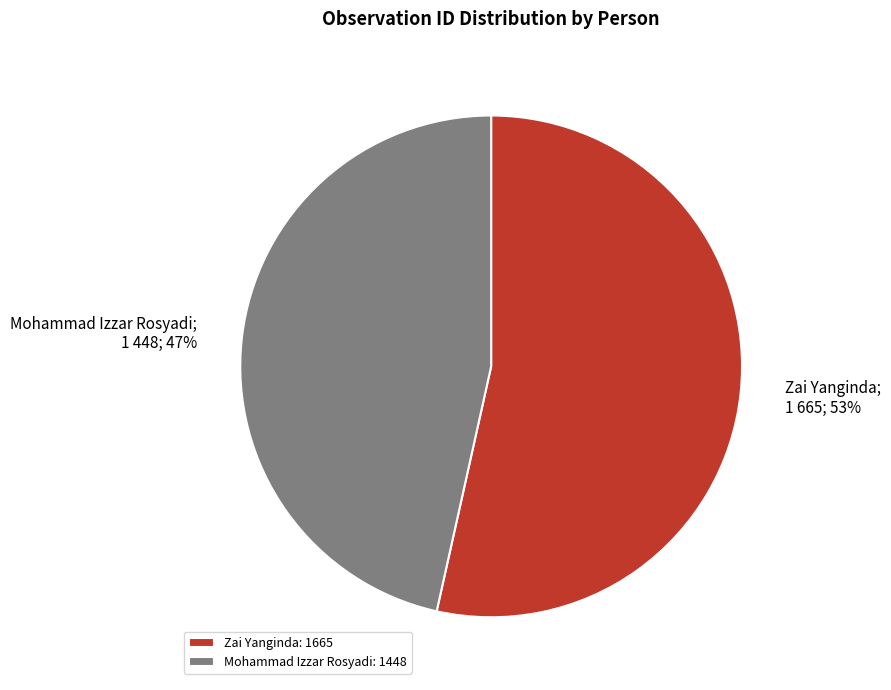

To the nearest percent, what is the average slice percentage?

50%